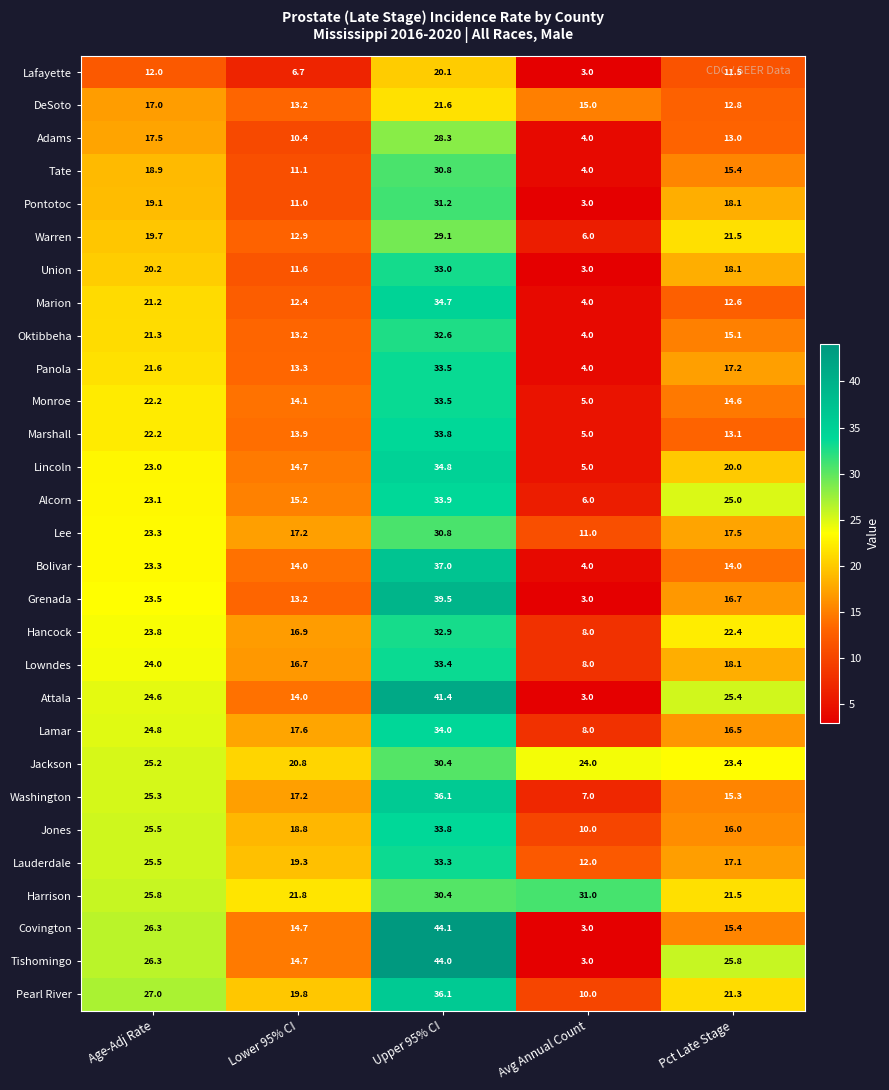

The value of Pearl River at Age-Adj Rate is 9.3. True or false?

False